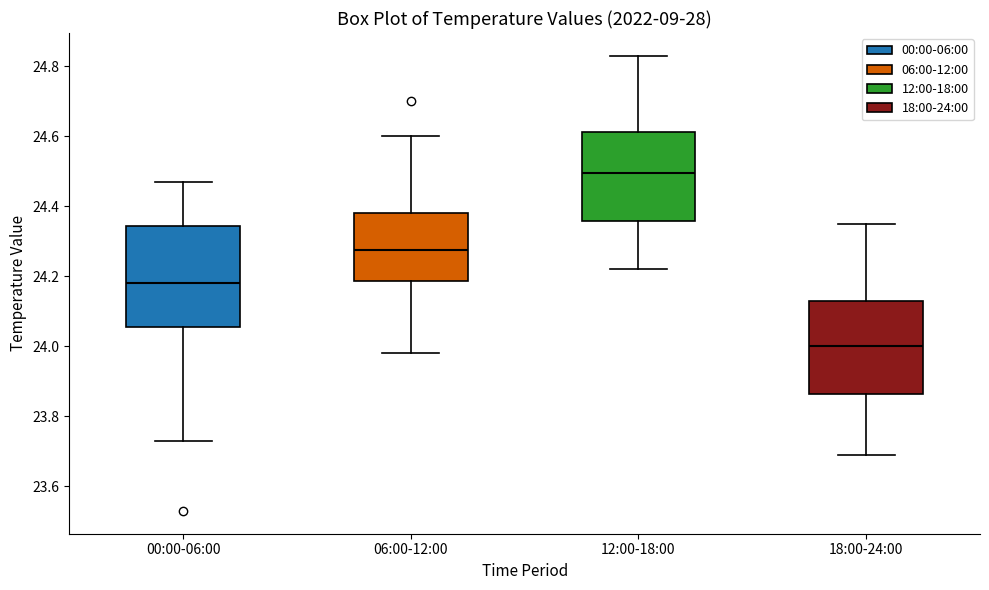

Which box's median line is the highest?

12:00-18:00